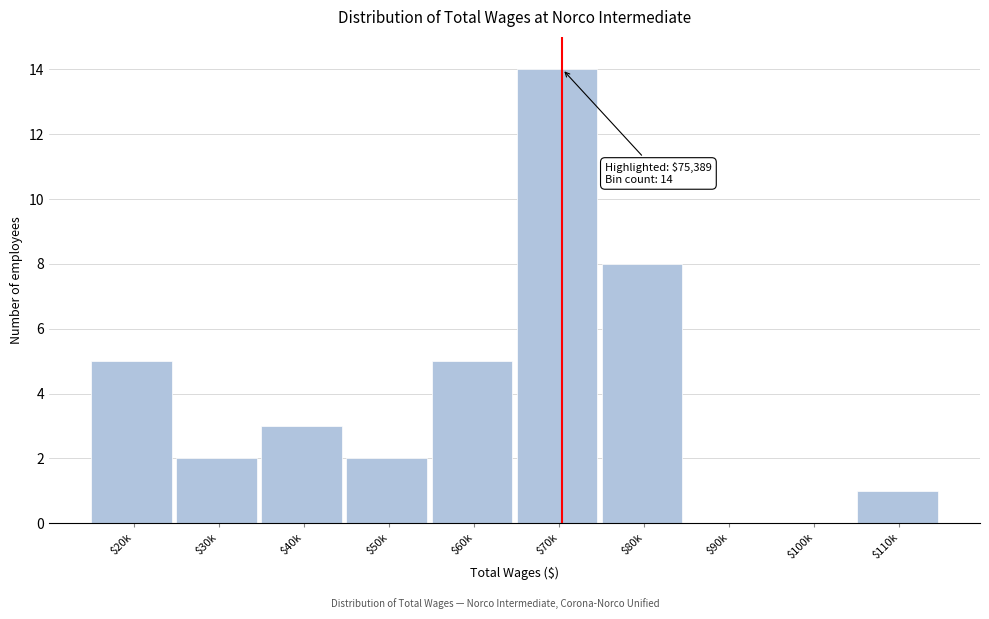

Where is the data nearest to the value 7?

$80k